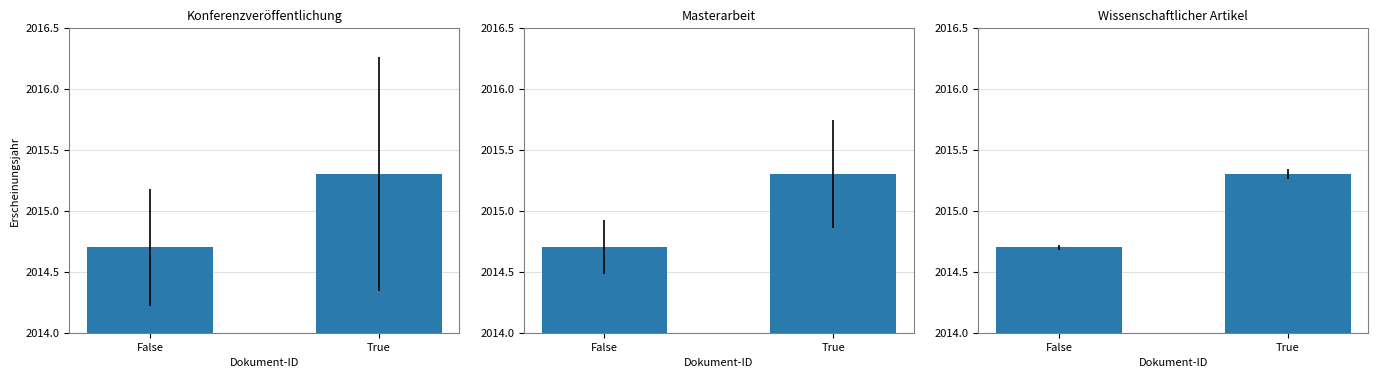

What is the minimum value shown in the chart?

2014.7